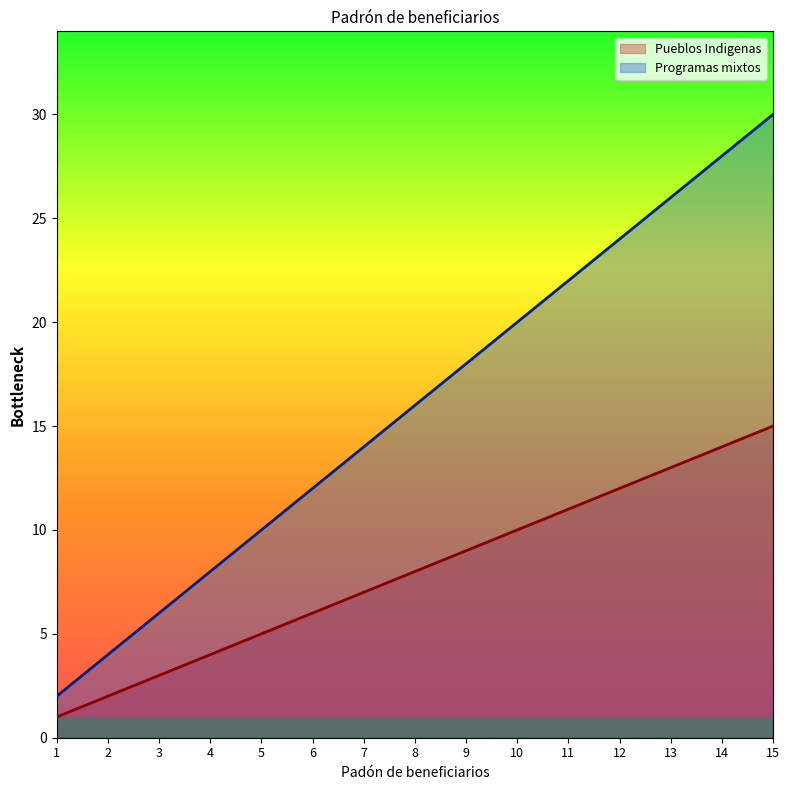

What is the difference between the second highest and minimum values in the Pueblos Indigenas series?

13